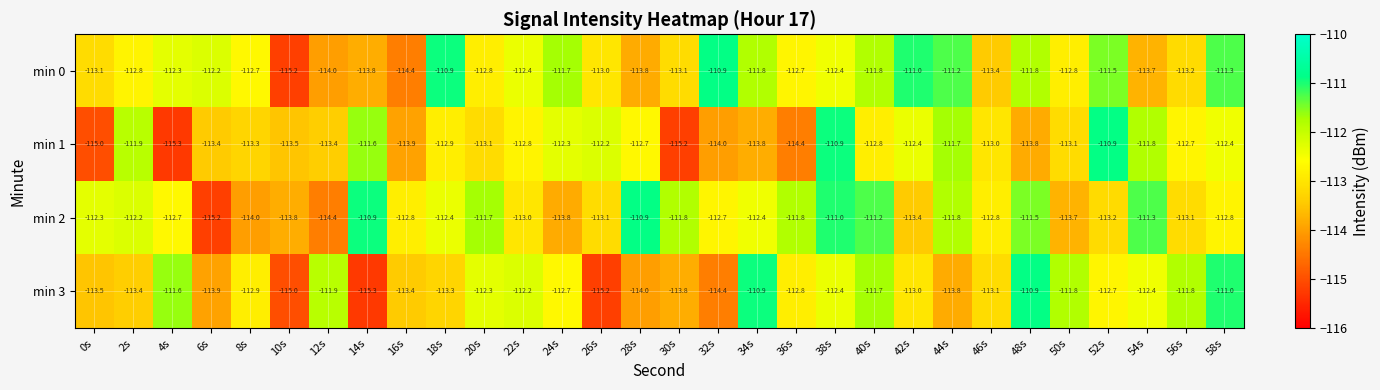

What is the sum of all min 1 values?

-3390.2